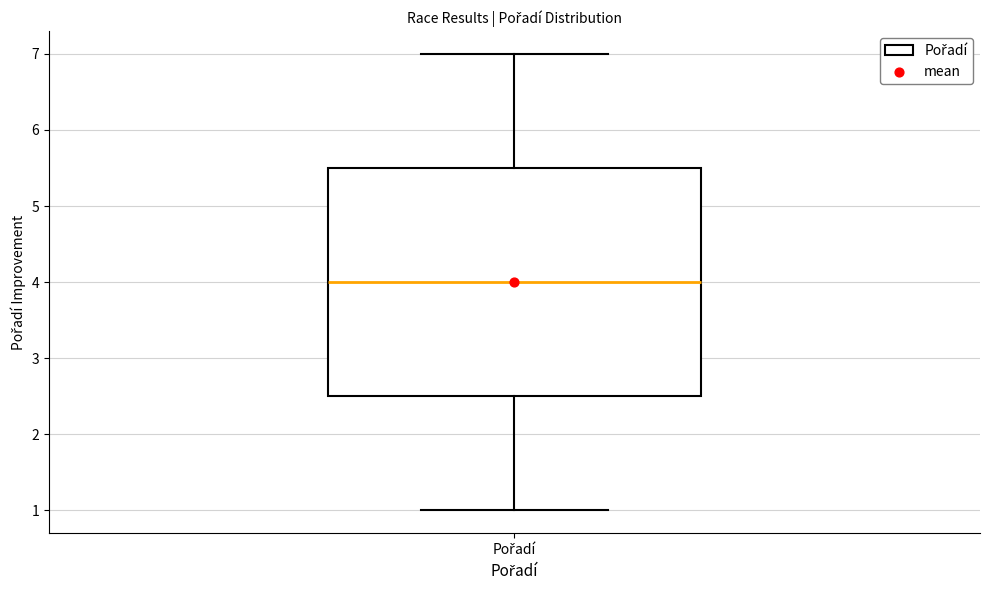

Read this box plot against the y-axis: the position of the median line, the range covered by the box, and the ends of both whiskers. The values are not printed on the chart, so give them approximately, as read against the axis.

median 4.0, box 2.5 to 5.5, whiskers 1.0 to 7.0